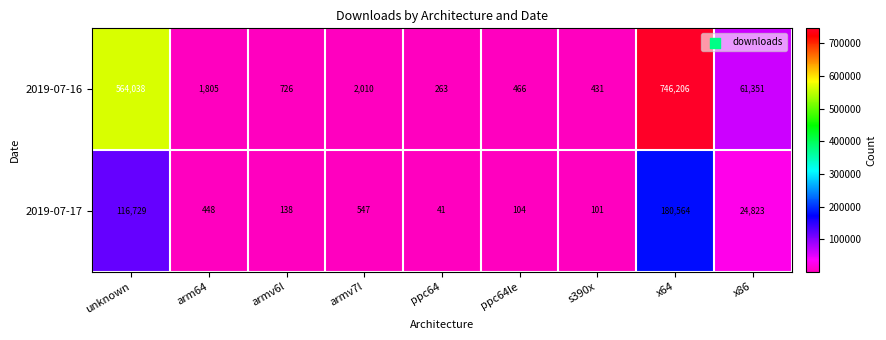

Which series changed the most between unknown and arm64?

2019-07-16